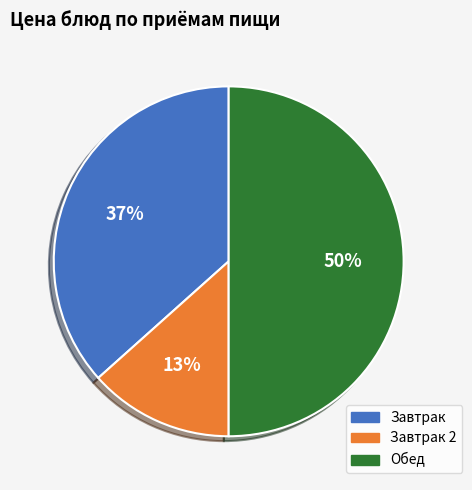

How many segments does this pie chart have?

3